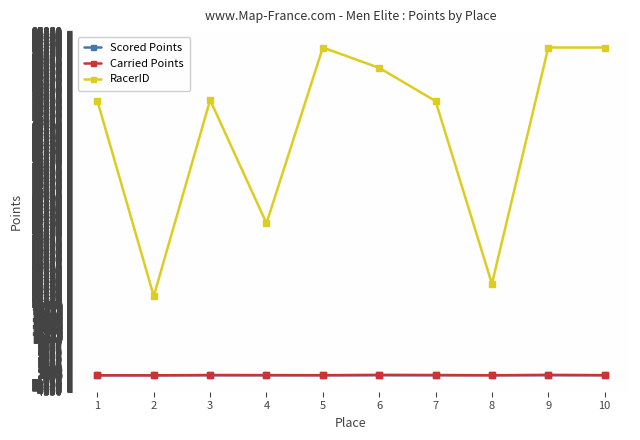

In RacerID, how many points are lower than both neighbors (excluding endpoints)?

3